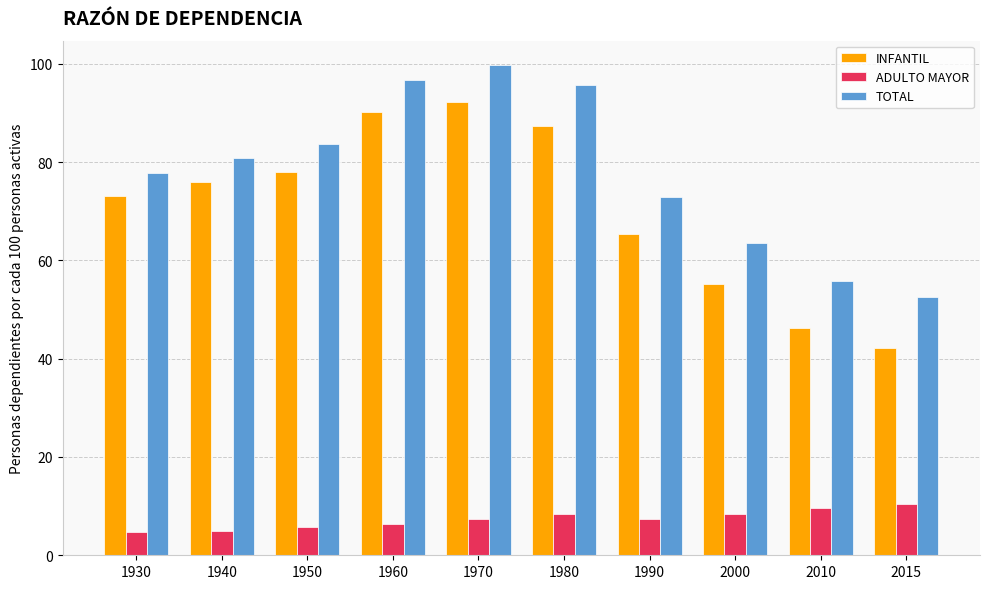

Rank the series by their maximum value, from lowest to highest.

ADULTO MAYOR, INFANTIL, TOTAL